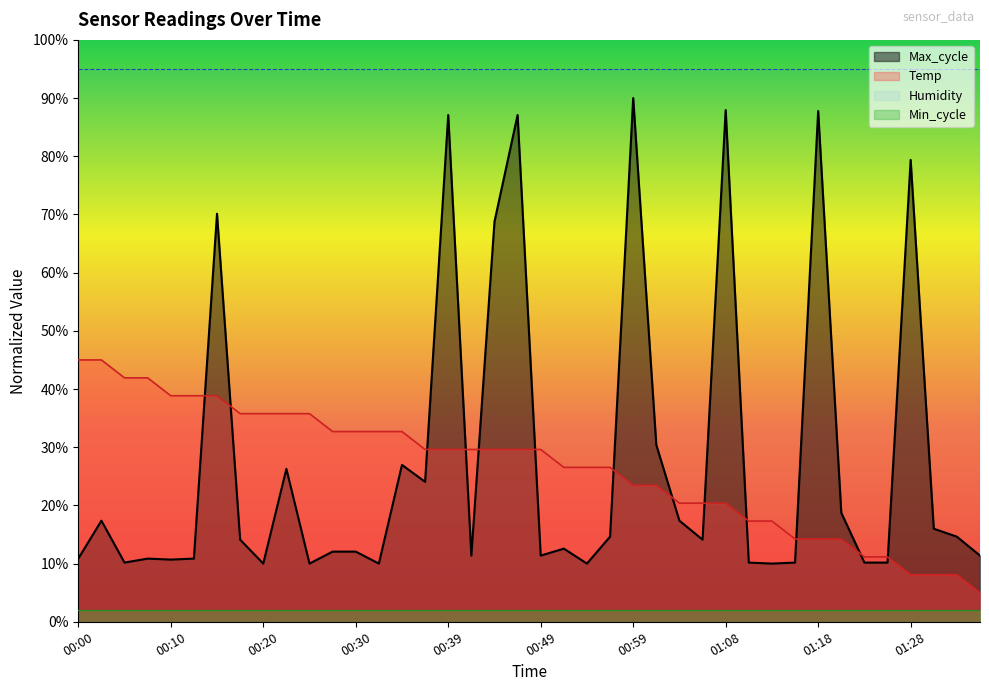

At which category is the sum across all series the highest?

00:39